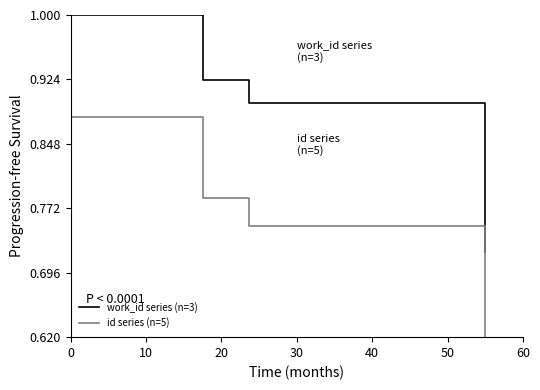

The work_id series (n=3) series shows 0.9 at 40. True or false?

True